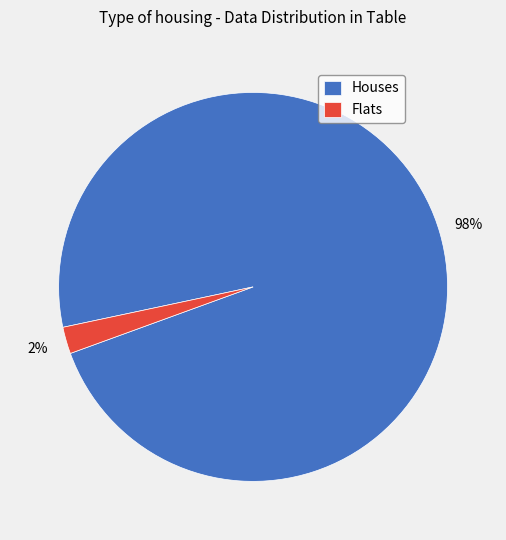

To the nearest percent, what percentage of the pie is Houses?

98%